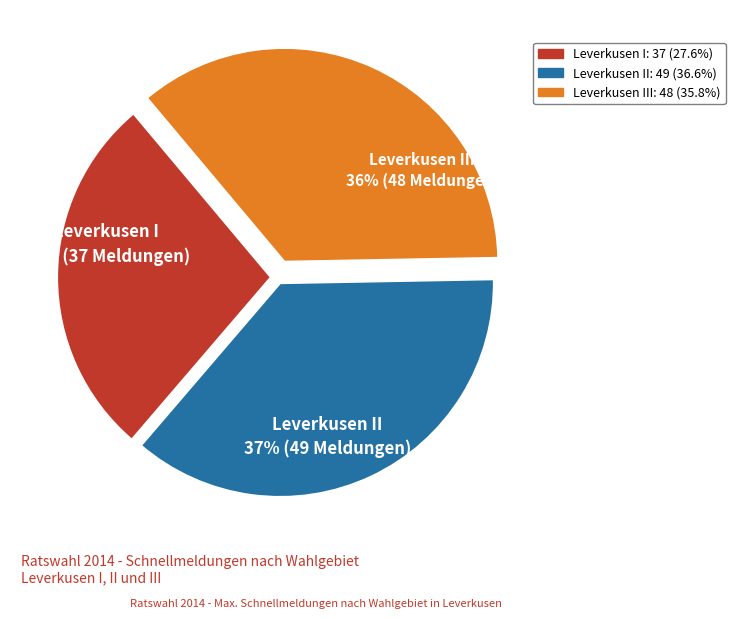

Approximately how many times larger is the value at Leverkusen I compared to Leverkusen III?

0.8